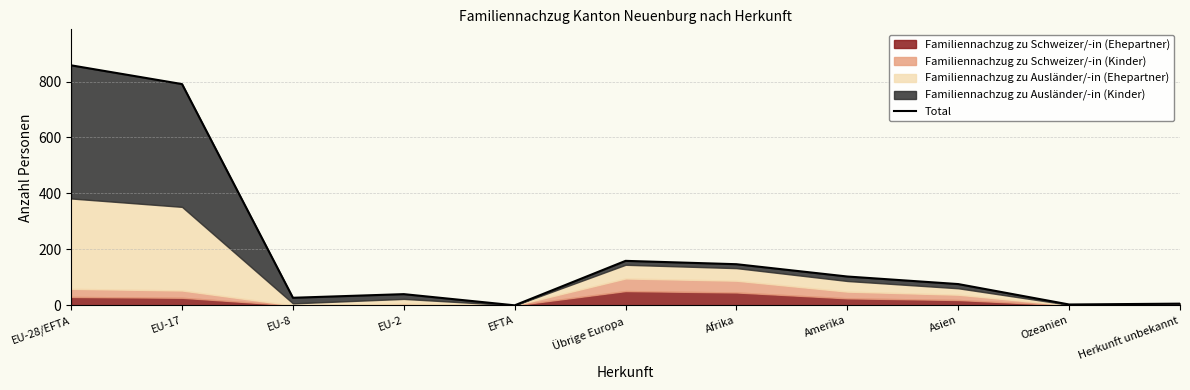

What position from the left is EU-8?

3